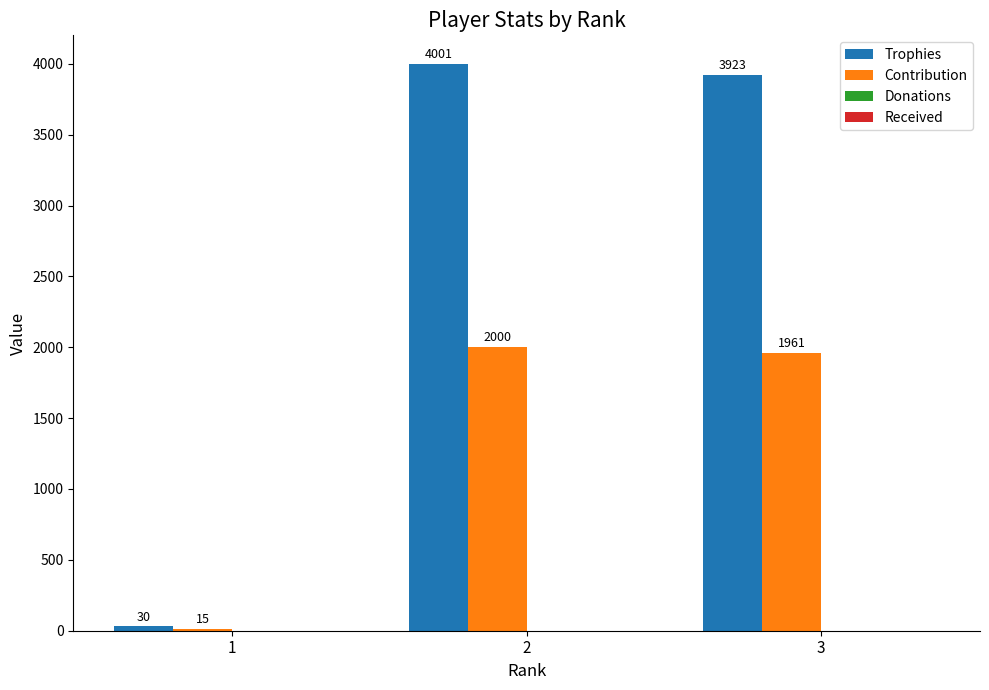

Reading left to right, extract all data points from this chart.

Trophies: 1=30	2=4001	3=3923
Contribution: 1=15	2=2000	3=1961